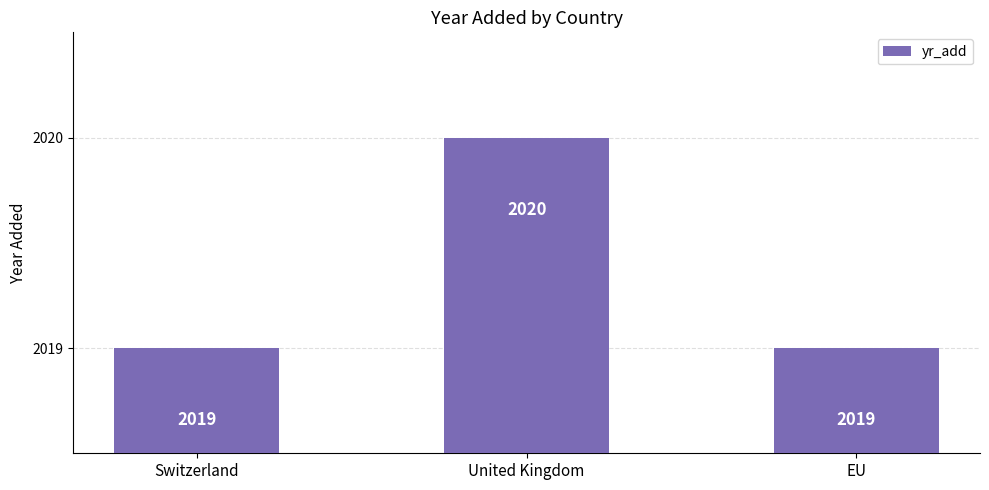

Does the chart contain stacked bars?

No